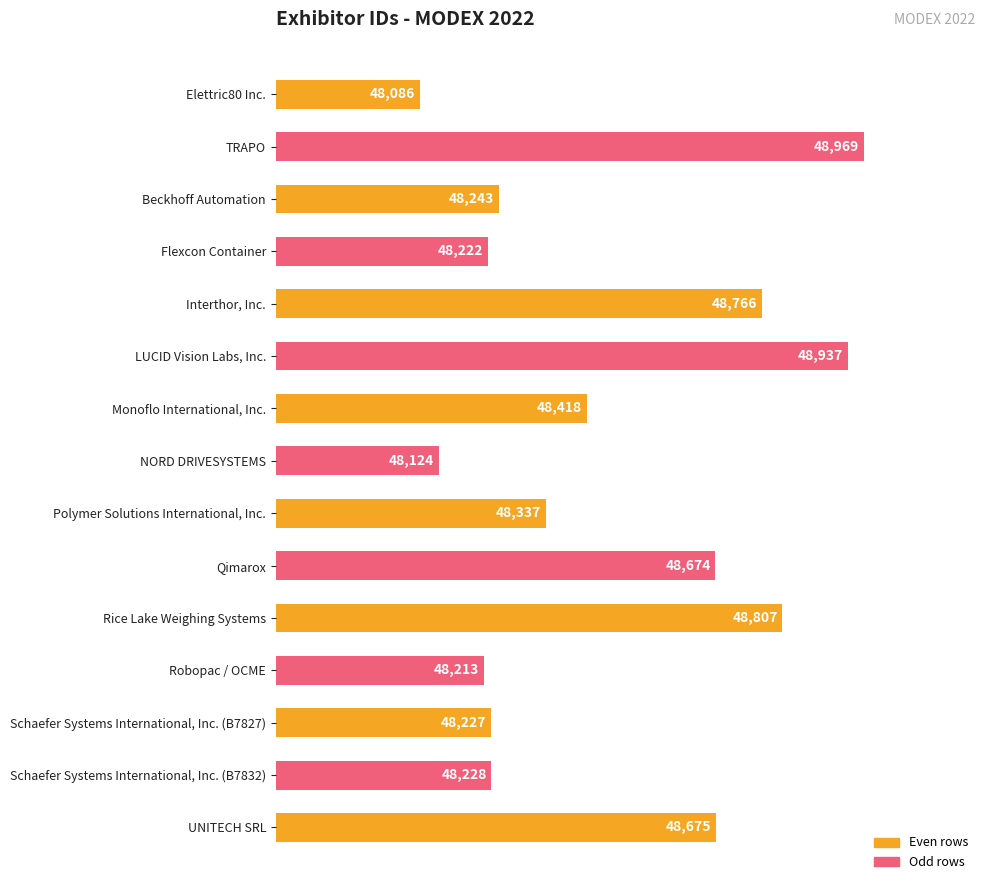

At which category does the chart reach its peak across all series?

TRAPO